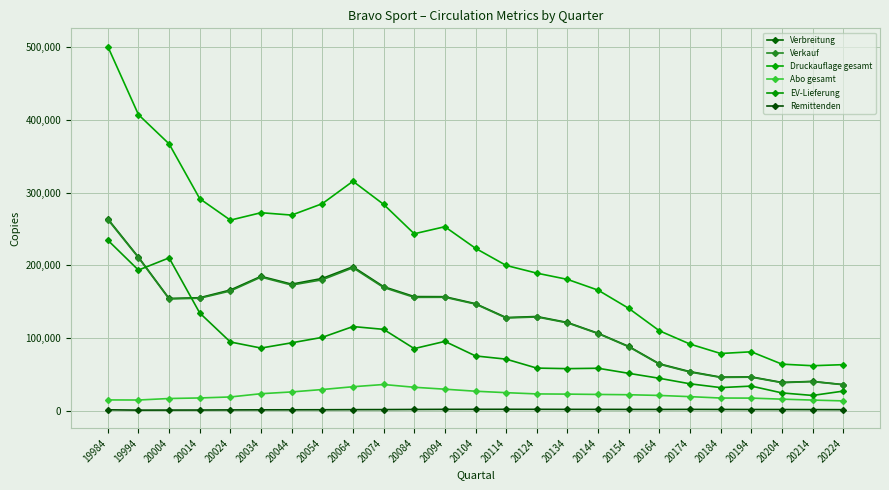

True or false: Verkauf and Abo gesamt cross at least once.

False